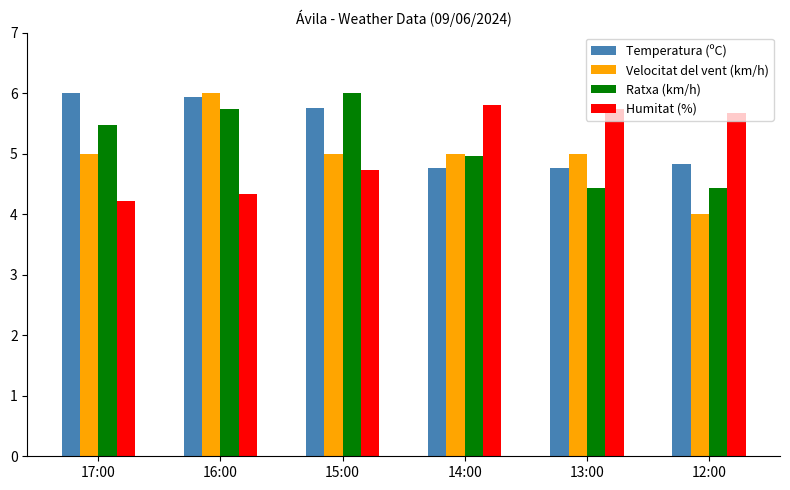

At 15:00, list the series in order from smallest to largest.

Humitat (%), Velocitat del vent (km/h), Temperatura (ºC), Ratxa (km/h)